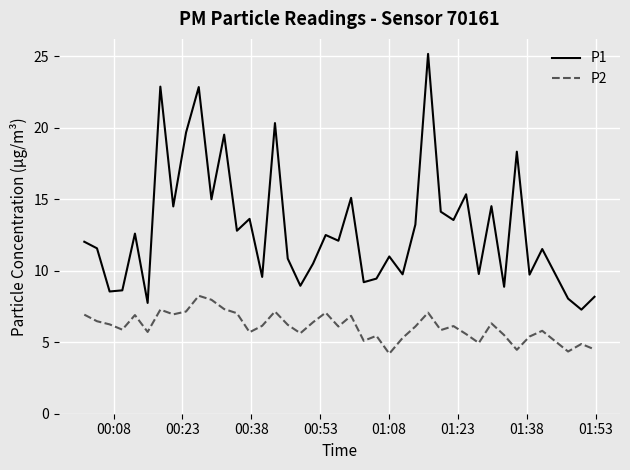

Rank the series by their maximum value, from highest to lowest.

P1, P2